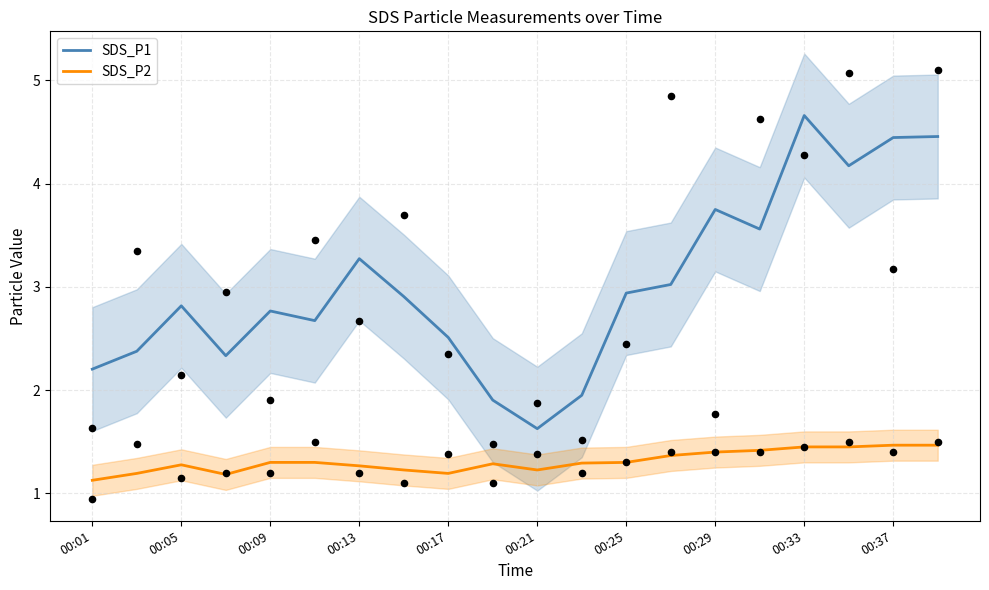

Is it true that SDS_P2 equals 1.4 at 00:29?

True